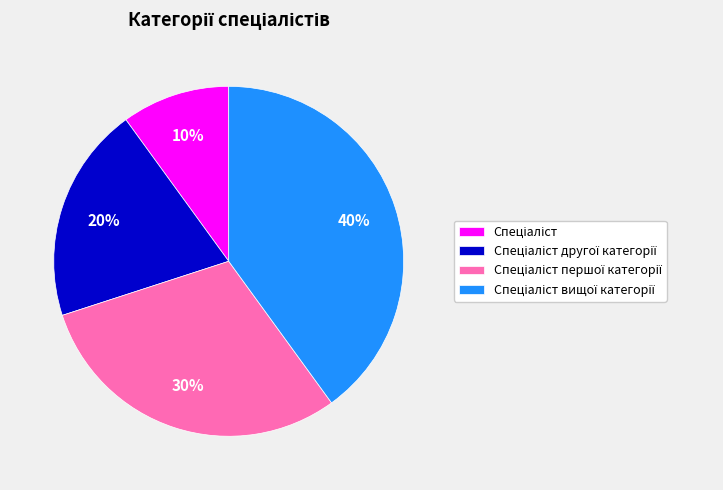

To the nearest percent, what is the difference between the largest and smallest slice percentages?

30%